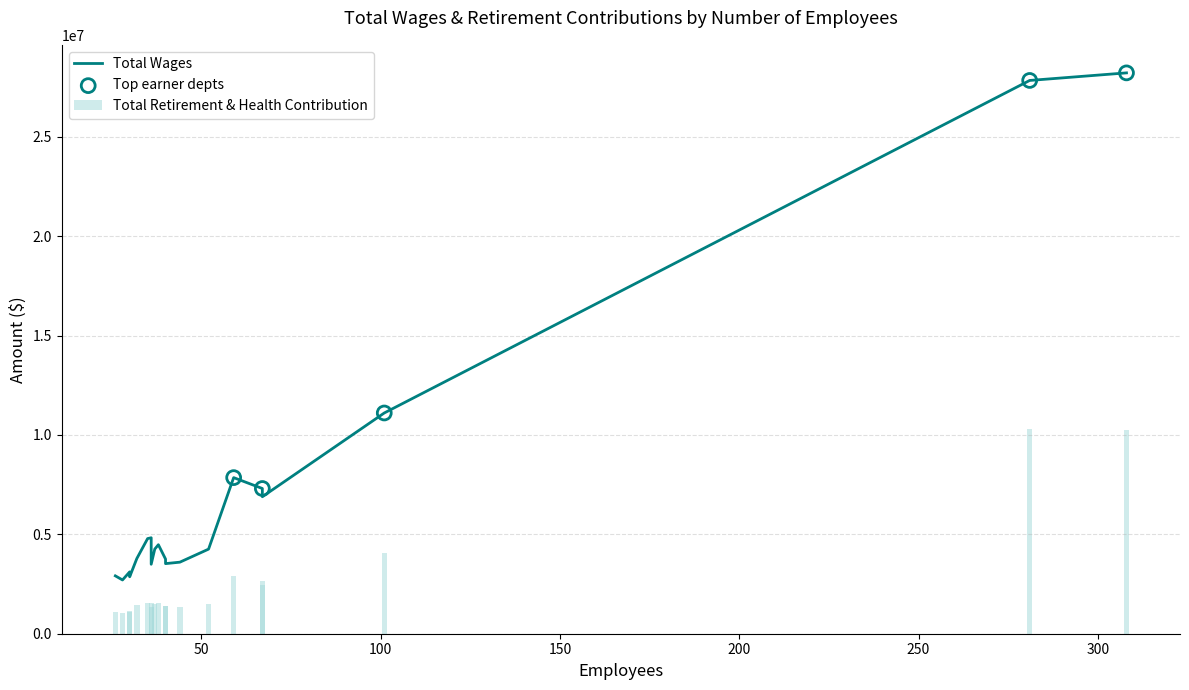

Which series reaches the maximum Y coordinate?

Total Wages